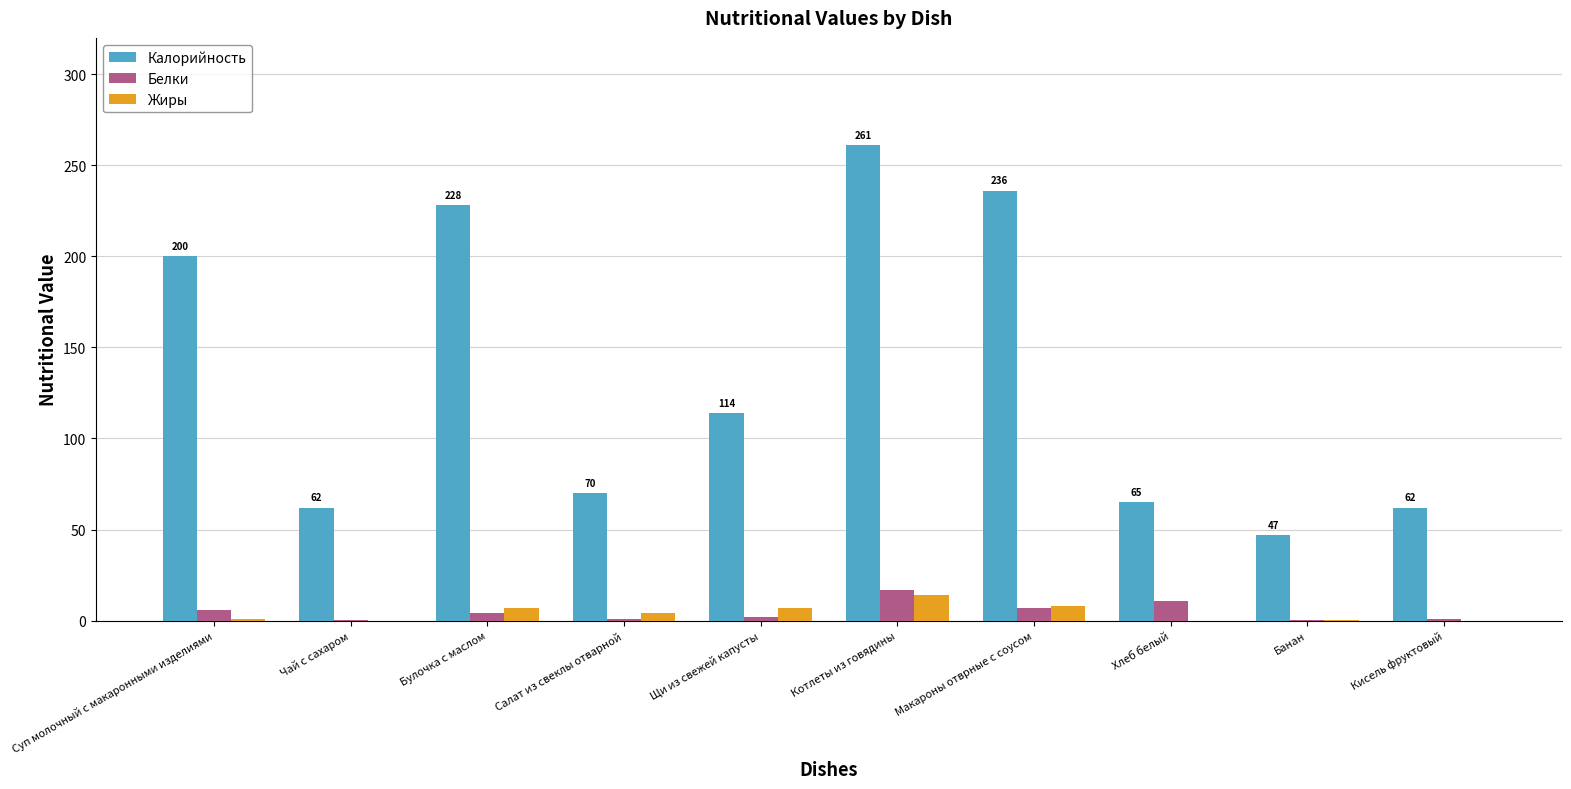

What is the average value of the Жиры series?

4.1